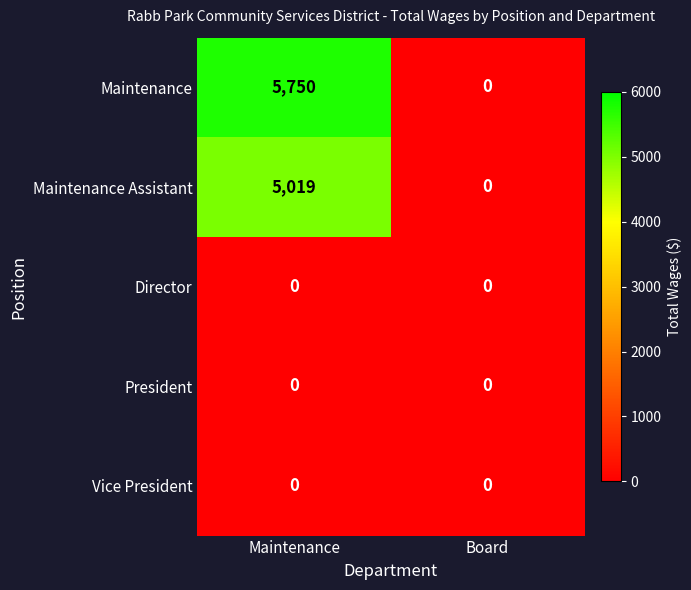

What is the difference between the maximum and minimum values in the Maintenance Assistant series?

5019